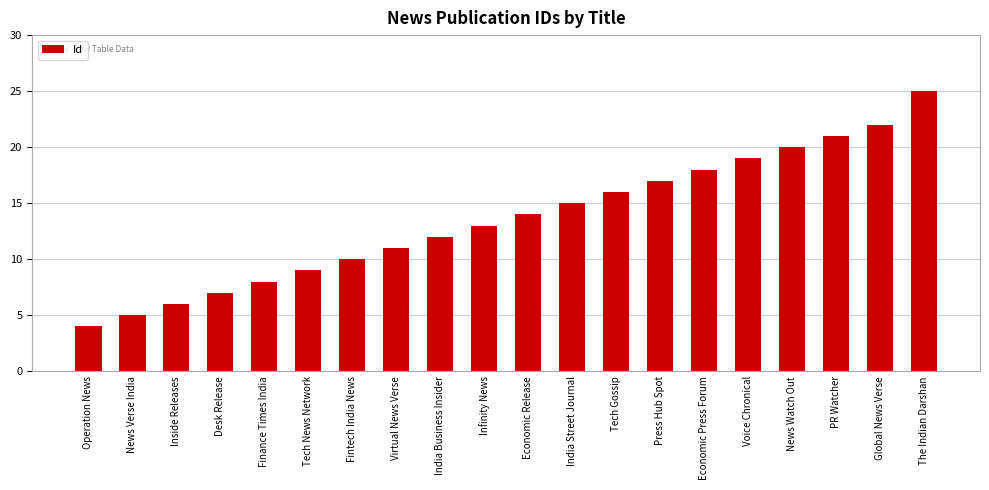

List the labels in order of value, largest first.

The Indian Darshan, Global News Verse, PR Watcher, News Watch Out, Voice Chronical, Economic Press Forum, Press Hub Spot, Tech Gossip, India Street Journal, Economic Release, Infinity News, India Business Insider, Virtual News Verse, Fintech India News, Tech News Network, Finance Times India, Desk Release, Inside Releases, News Verse India, Operation News